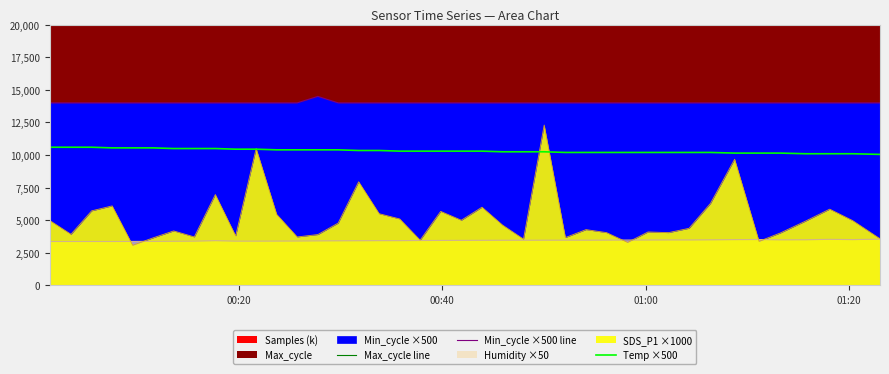

What is the value of the Min_cycle ×500 line point at the 30th from the left?

14000